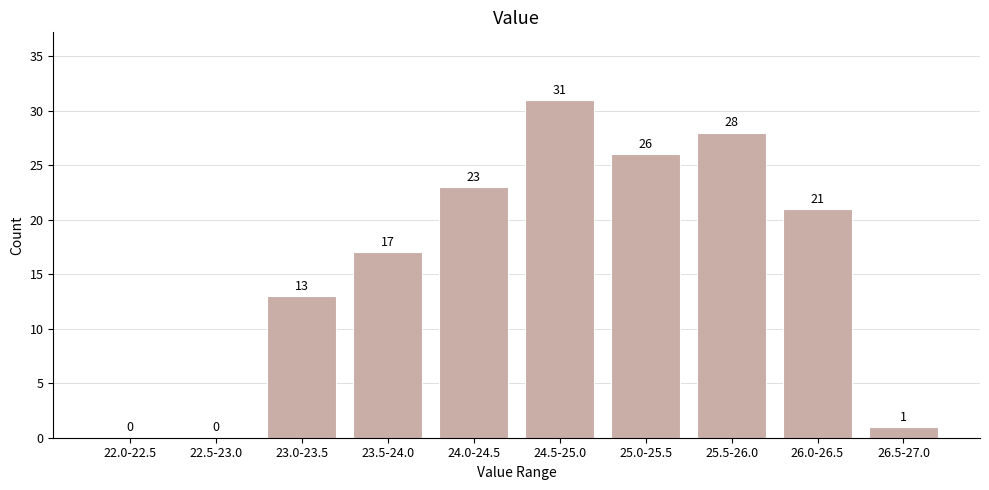

Reading left to right, what are all the values shown in this chart?

22.0-22.5=0	22.5-23.0=0	23.0-23.5=13	23.5-24.0=17	24.0-24.5=23	24.5-25.0=31	25.0-25.5=26	25.5-26.0=28	26.0-26.5=21	26.5-27.0=1